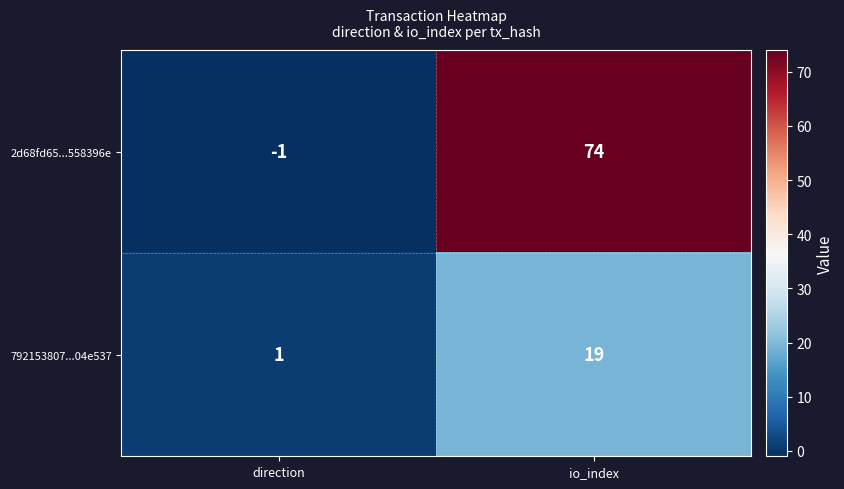

Which series changed the most between direction and io_index?

2d68fd65...558396e